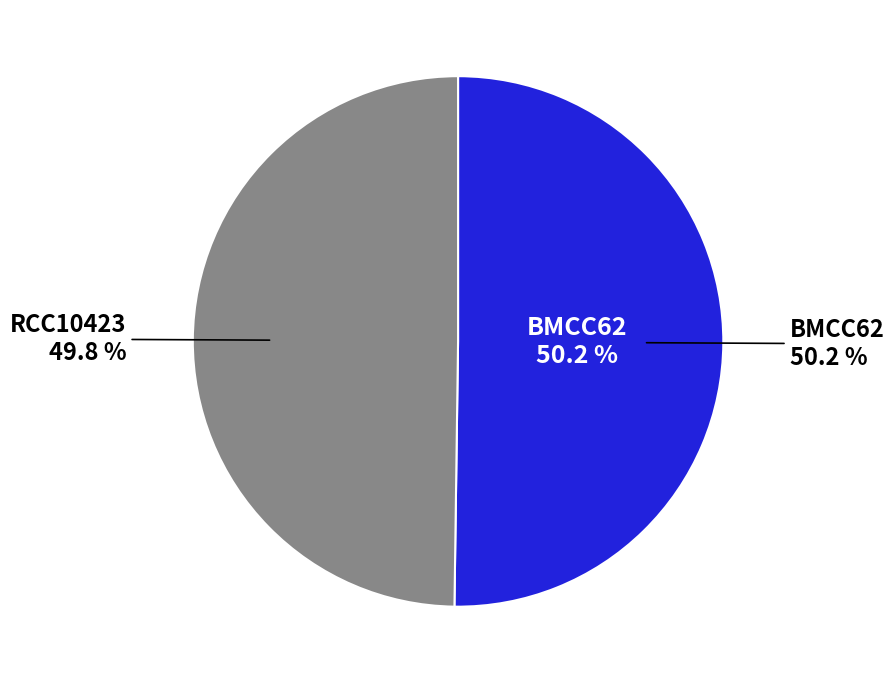

How many segments does this pie chart have?

2